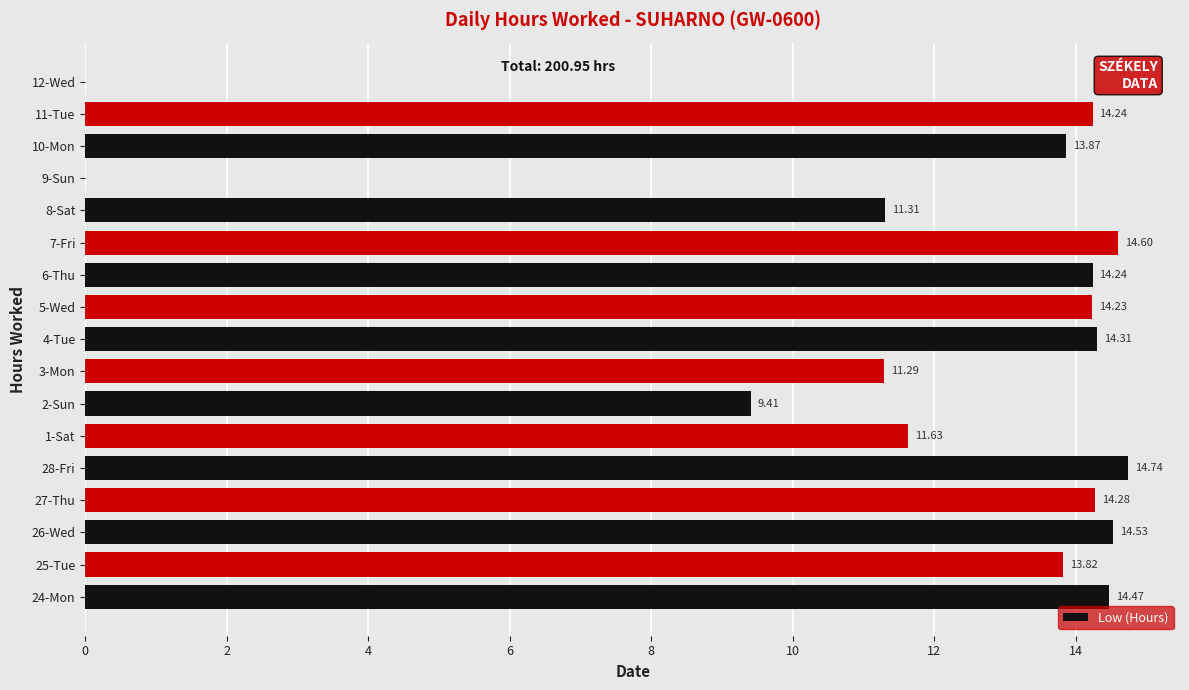

Are the bars horizontal?

Yes